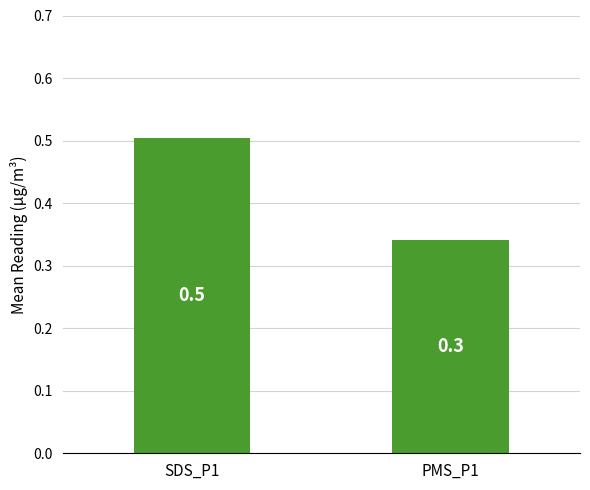

List the labels in order of value, smallest first.

PMS_P1, SDS_P1